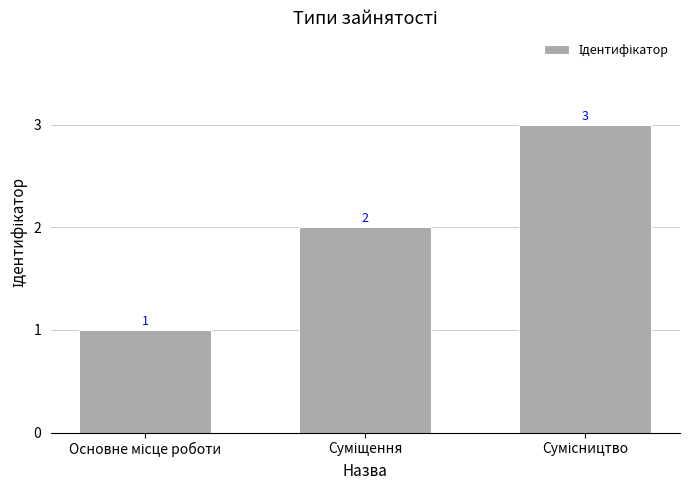

How many values are between 1 and 3?

3